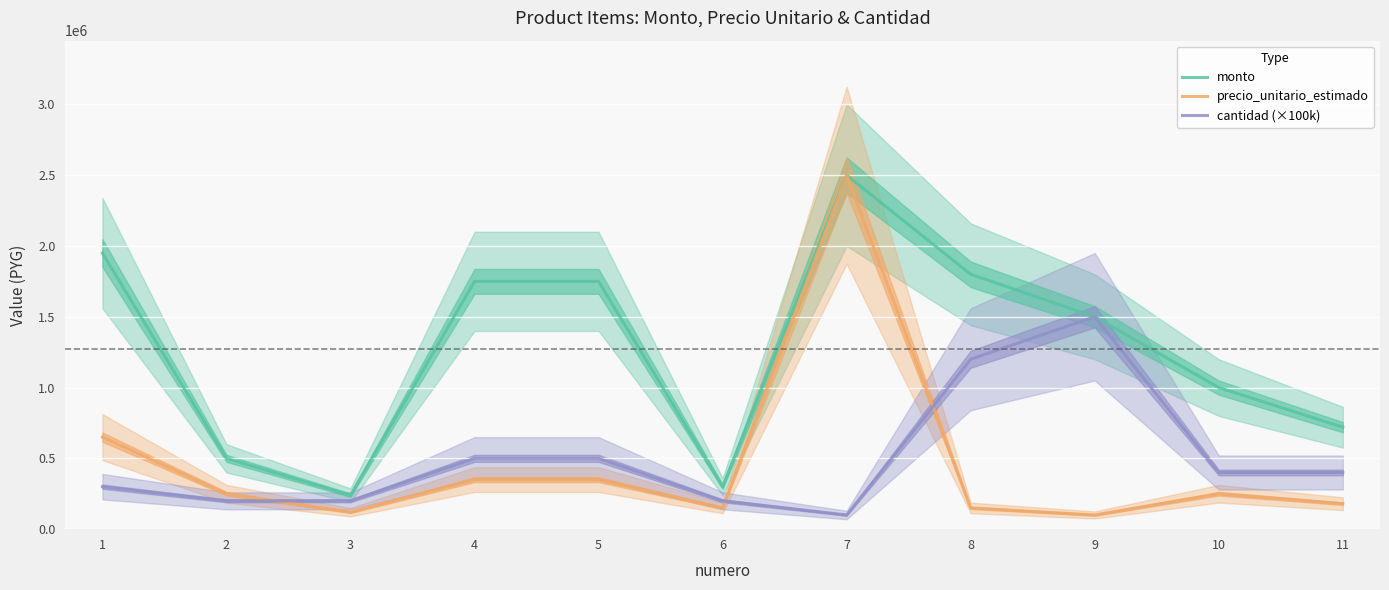

At which label is cantidad (×100k) closest to 800000?

4